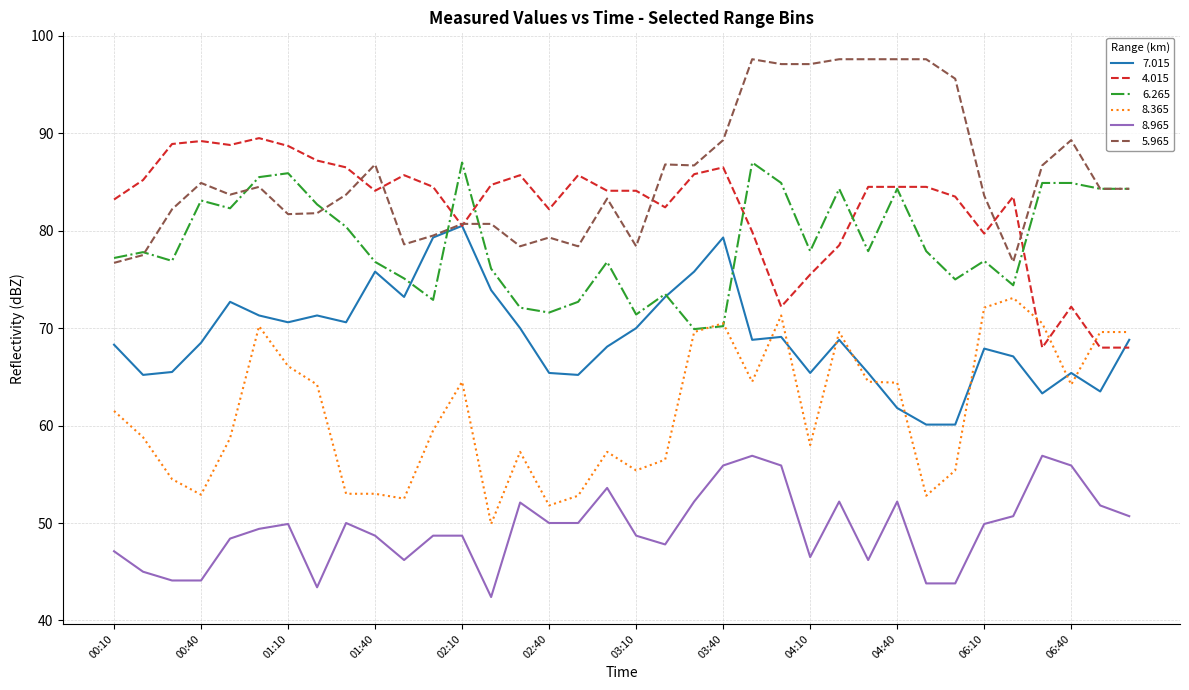

True or false: 8.965 and 8.365 intersect in this chart.

False